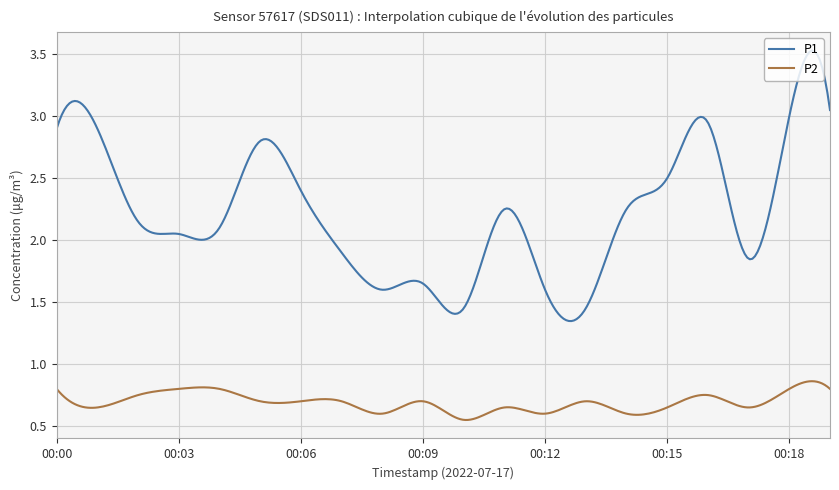

List the series in order of their peak value, highest first.

P1, P2